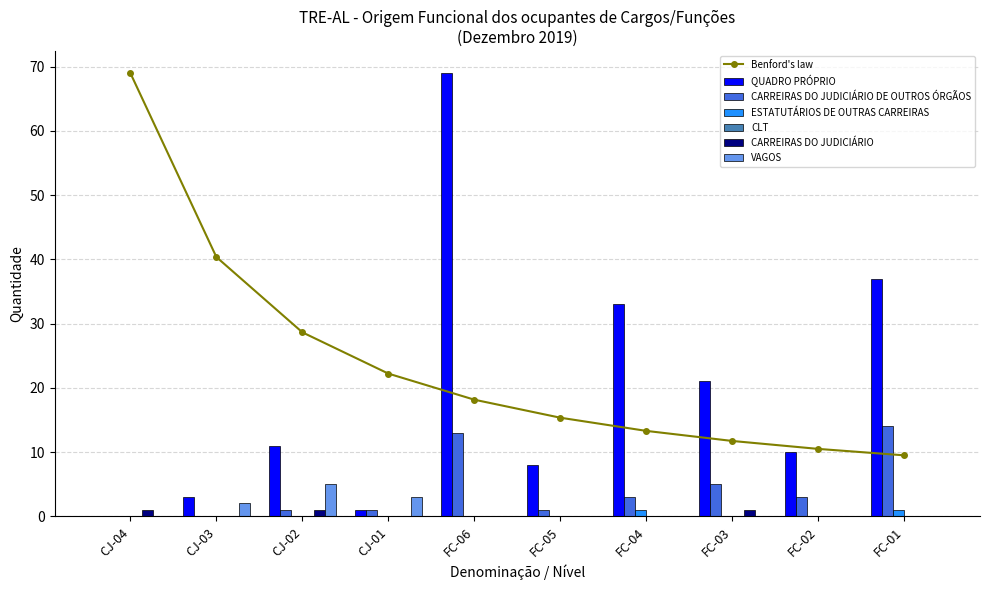

What is the average value of the CARREIRAS DO JUDICIÁRIO DE OUTROS ÓRGÃOS series?

4